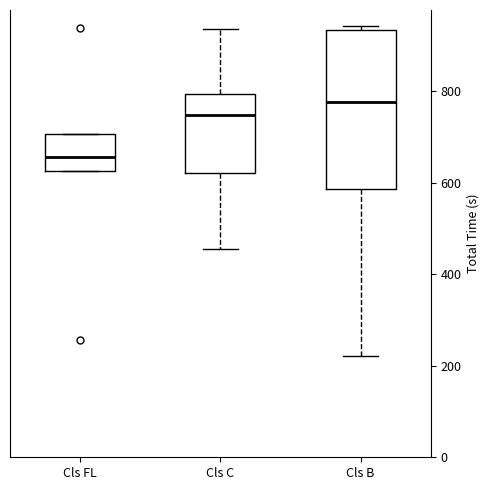

Which box has the lowest median line?

Cls FL